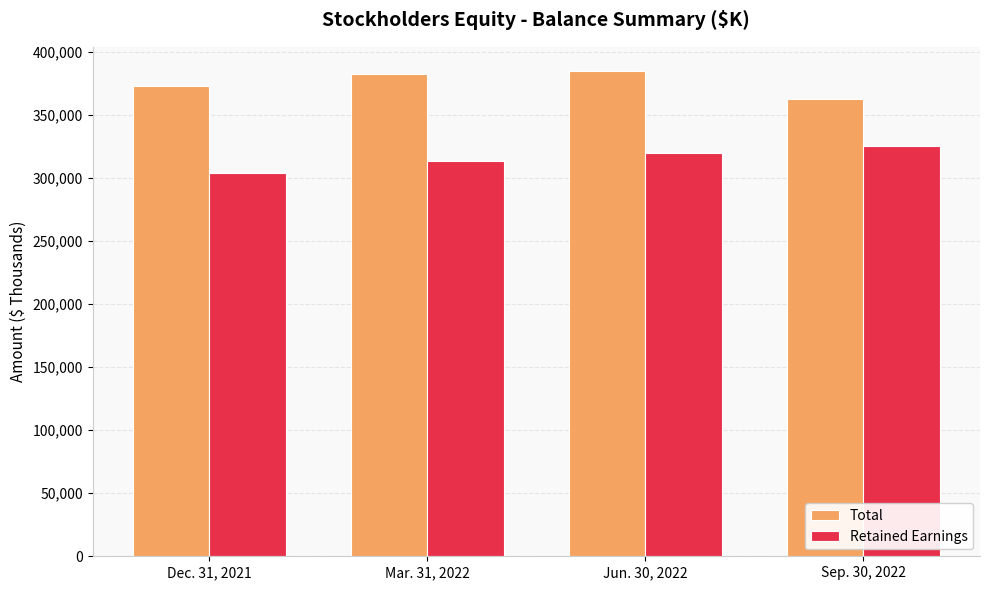

Rank the series by their maximum value, from lowest to highest.

Retained Earnings, Total